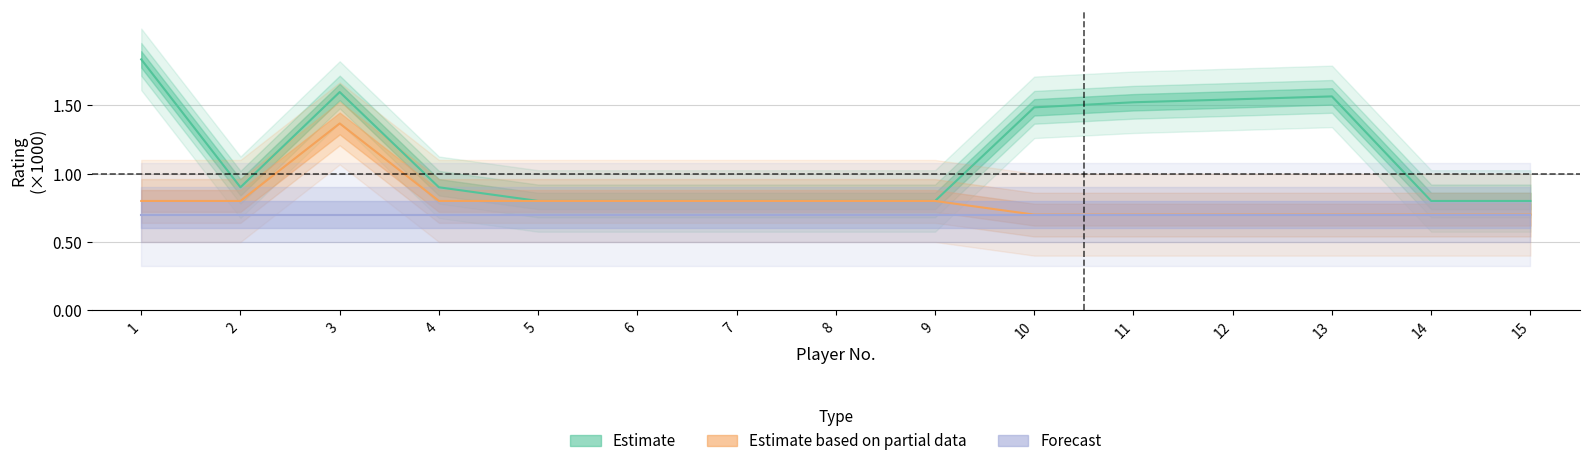

True or false: Estimate based on partial data and Estimate intersect in this chart.

False